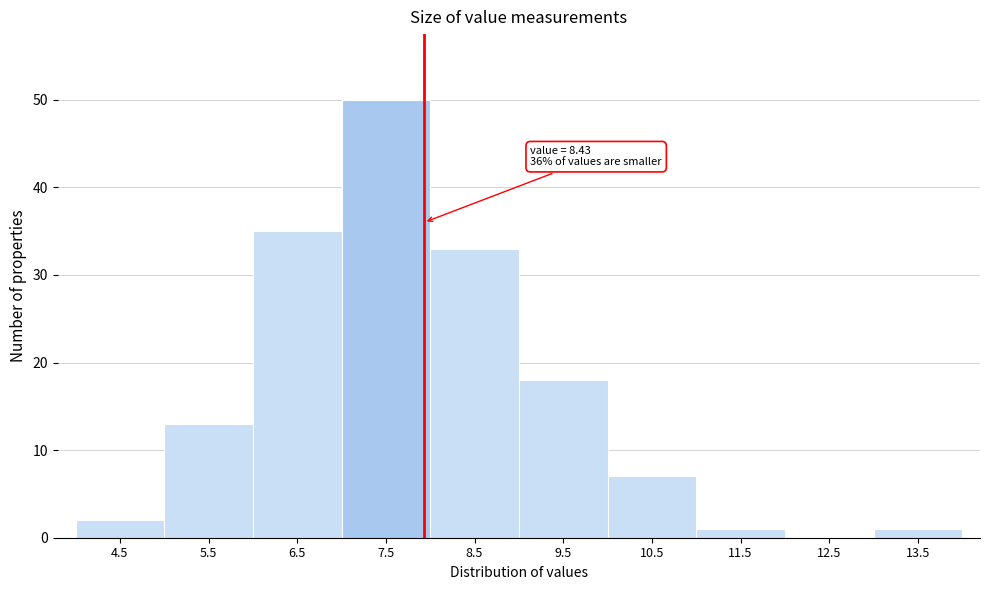

Reading right to left, what are all the values shown in this chart?

13.5=1	12.5=0	11.5=1	10.5=7	9.5=18	8.5=33	7.5=50	6.5=35	5.5=13	4.5=2